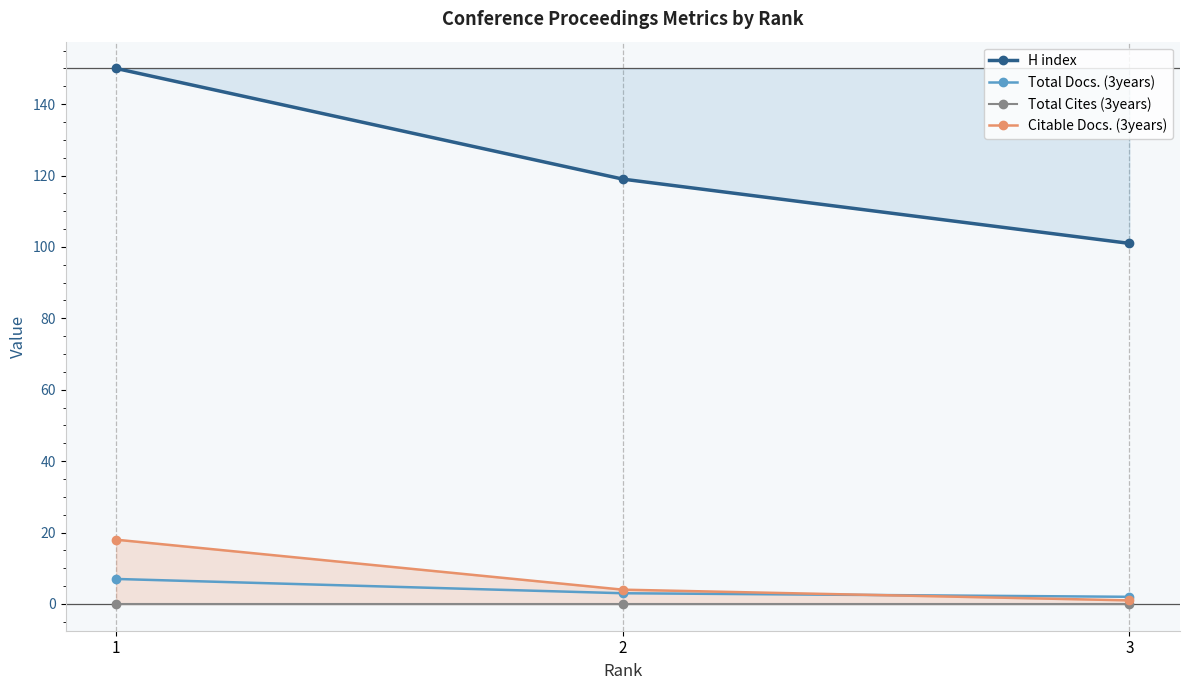

Is the value of Total Cites (3years) at 3 greater than the value of H index at 2?

No